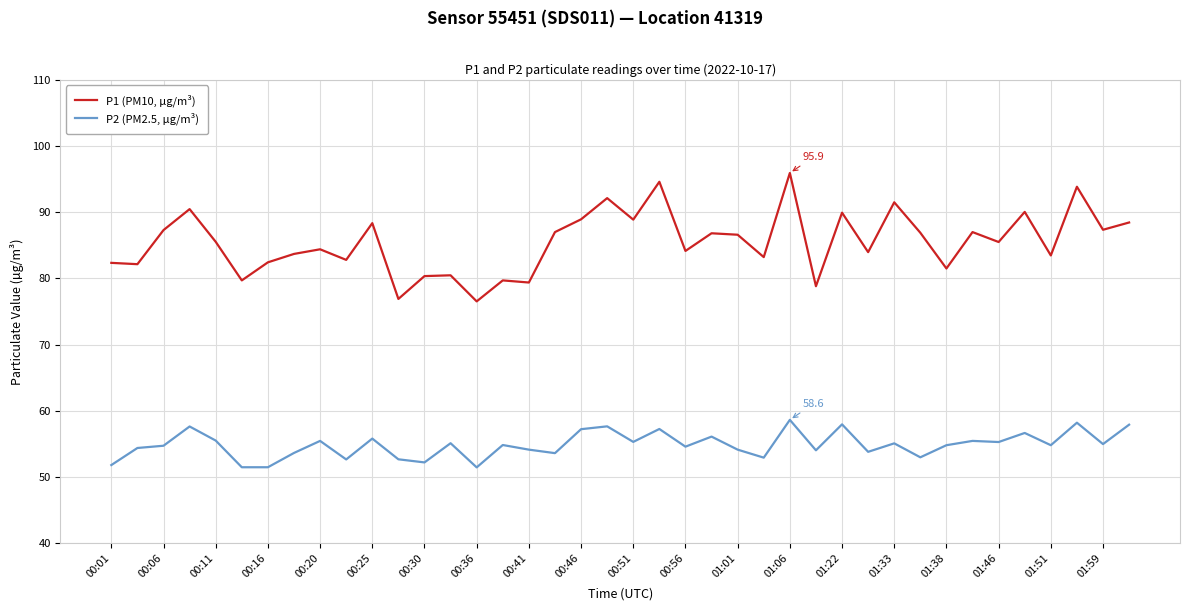

How many series are shown in this chart?

2